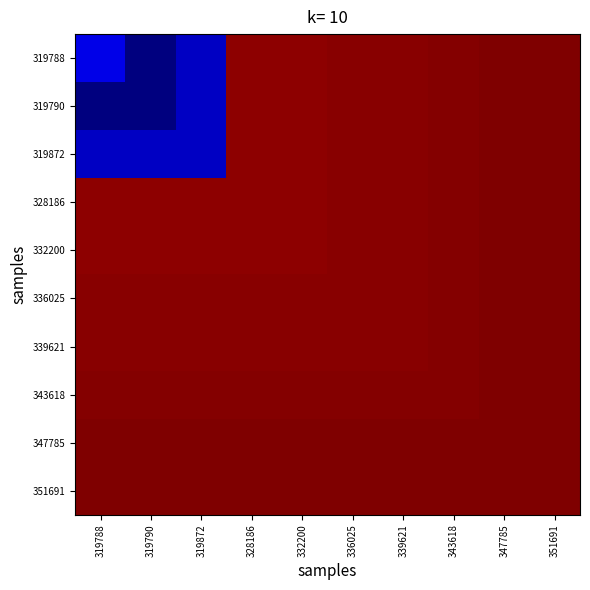

What is the spread (max minus min) of values at 319788?

11.7